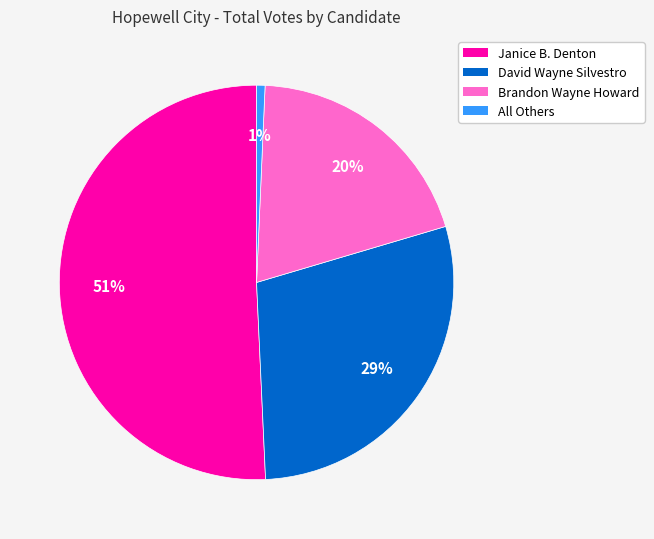

Count the number of slices in the pie.

4